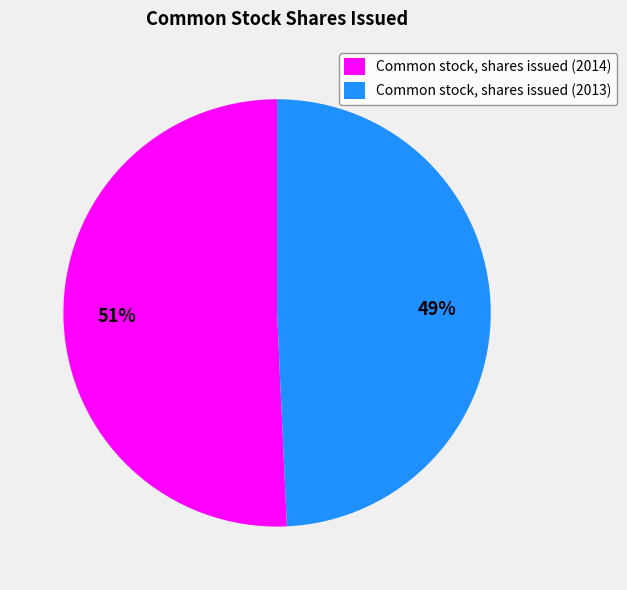

To the nearest percent, what portion does Common stock, shares issued (2014) represent?

51%